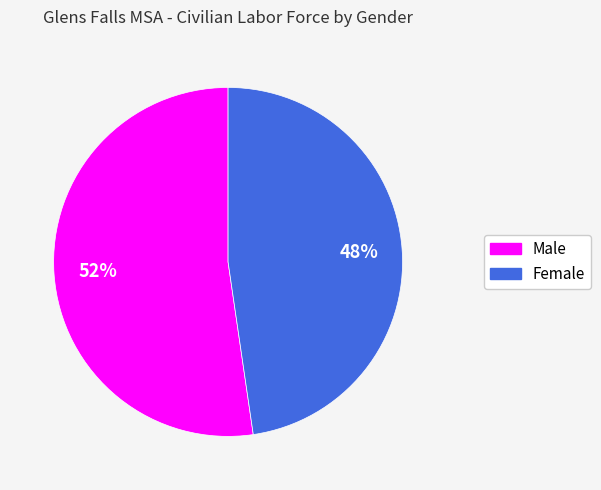

Is it true that Female is 55% of the pie?

False